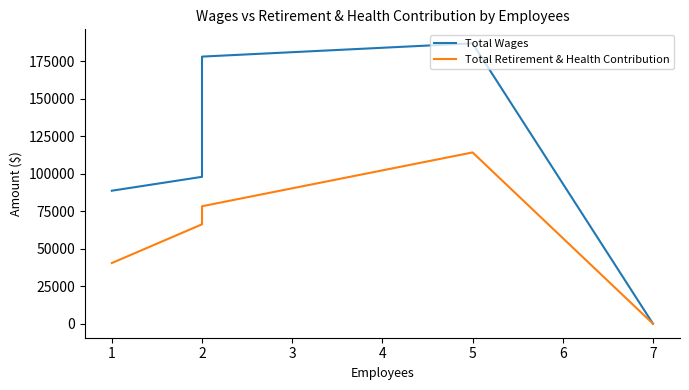

What is the difference between the maximum and minimum values in the Total Retirement & Health Contribution series?

114097